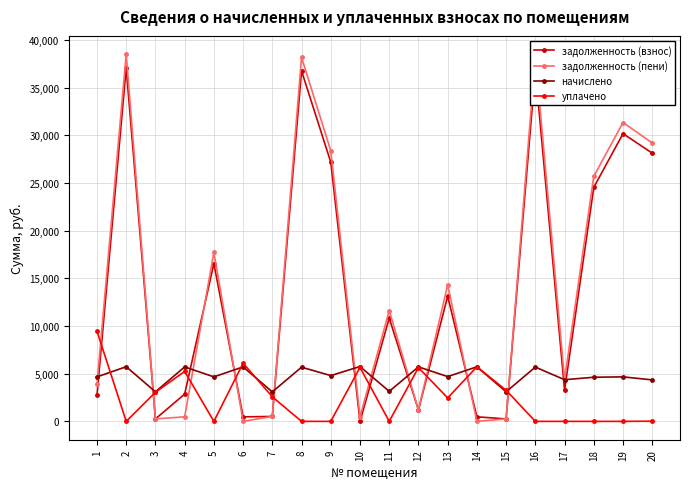

Between 1 and 9, which series saw the biggest shift?

задолженность (пени)